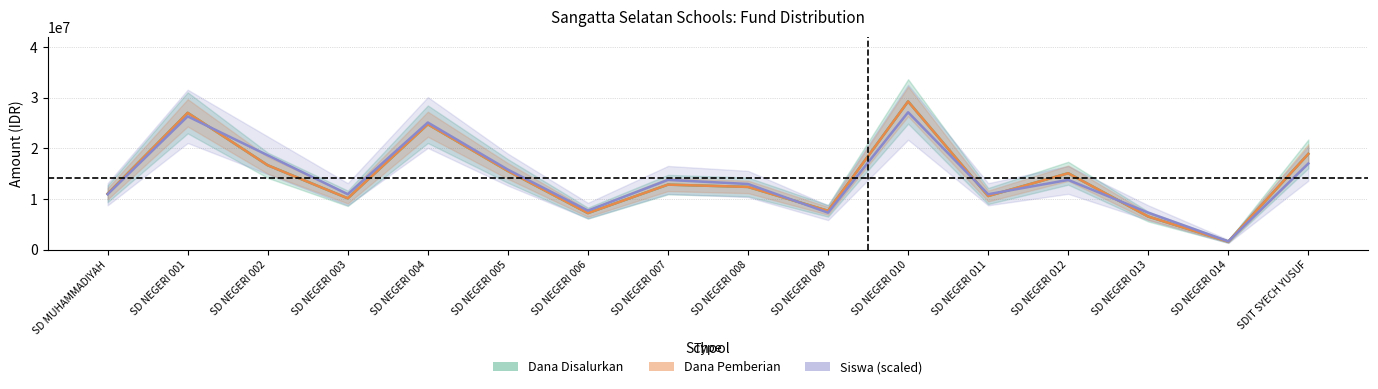

Is the value of Siswa Disalurkan at SD NEGERI 011 greater than the value of Dana Disalurkan at SD NEGERI 008?

No